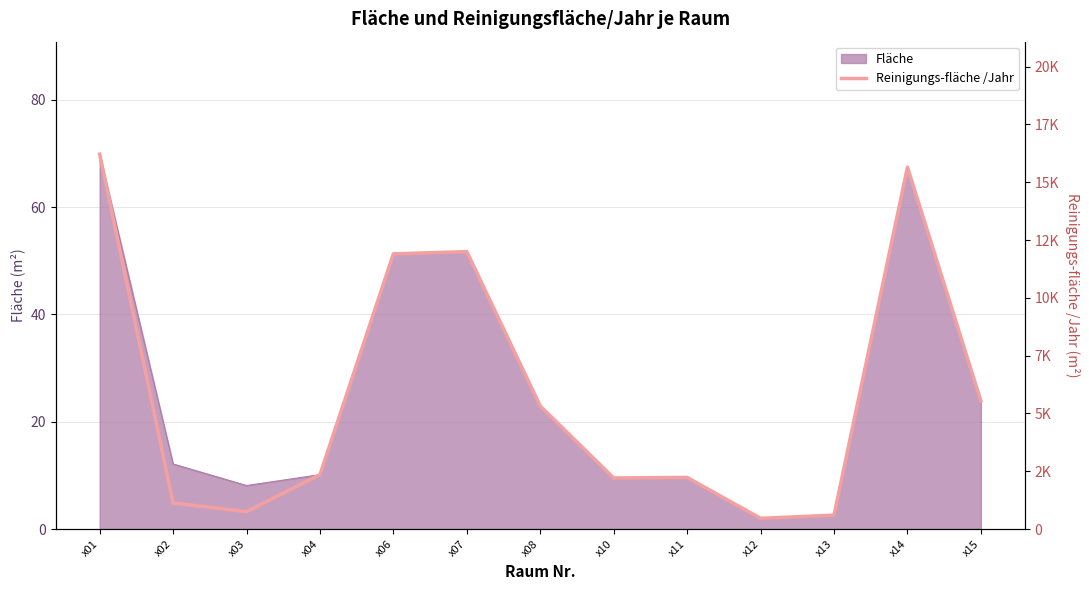

Which label corresponds to the smallest value in the chart?

x12